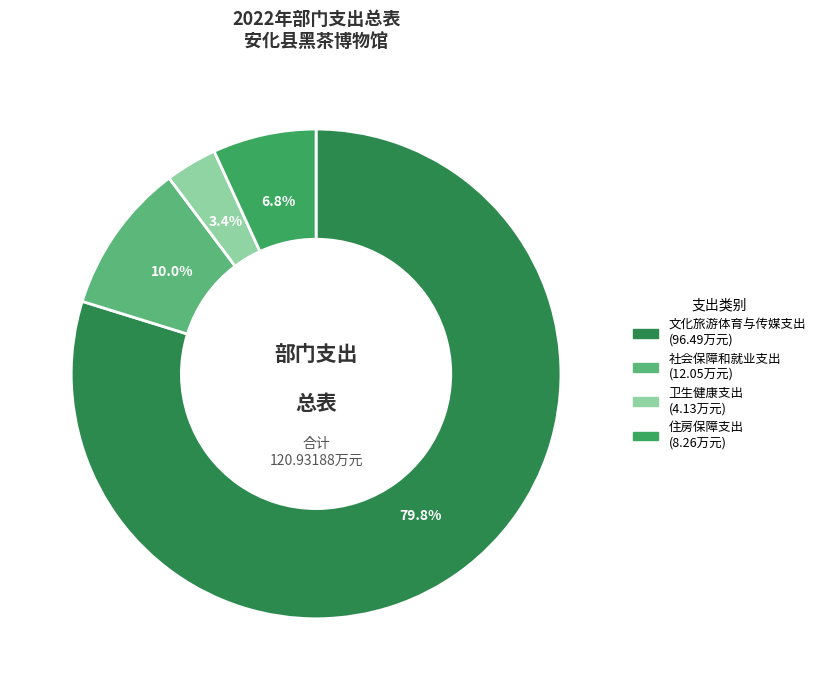

Is there a majority slice in this chart?

Yes